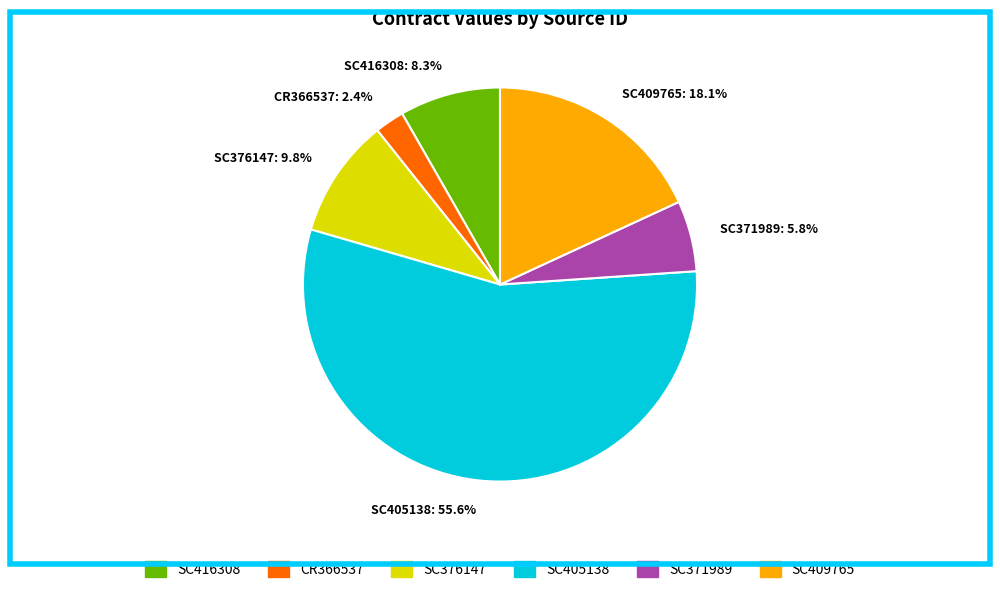

Approximately how many times larger is the value at SC409765 compared to CR366537?

7.5